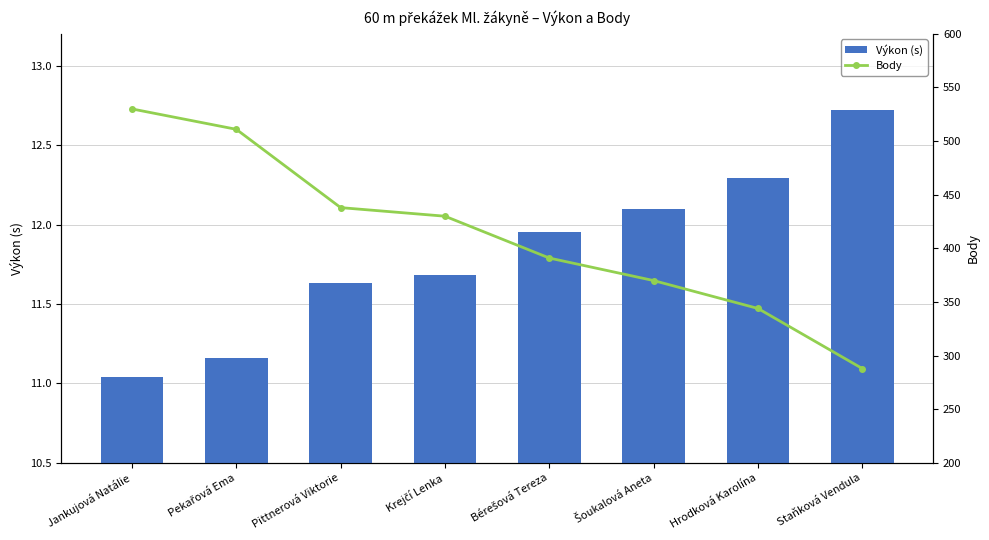

What are all the series names shown in the legend?

Výkon (s), Body